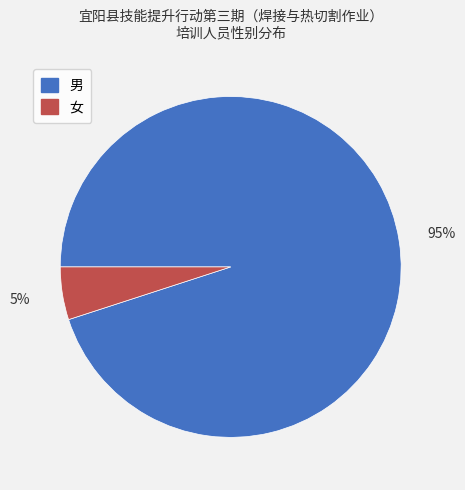

Combined, do 男 and 女 account for over 50%?

Yes